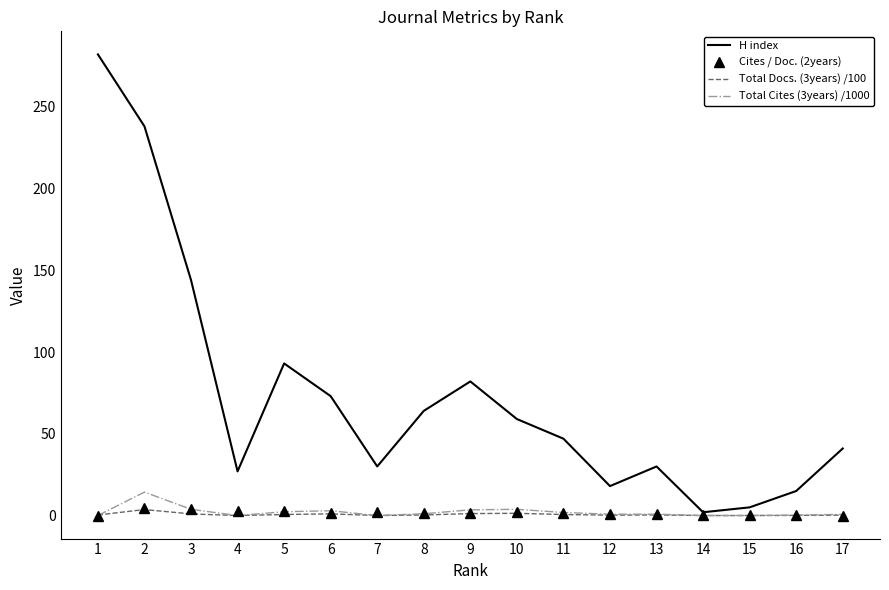

What is the greatest value displayed?

282.0